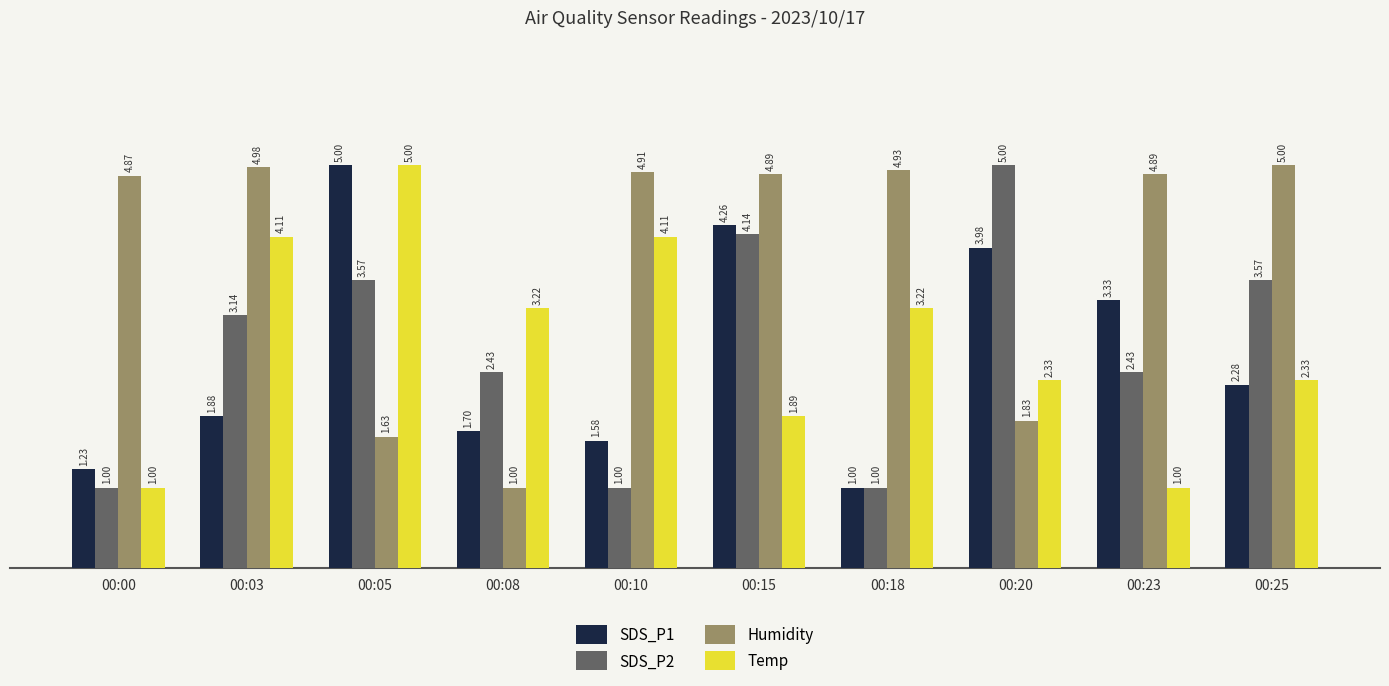

Where is SDS_P1 nearest to the value 3?

00:23